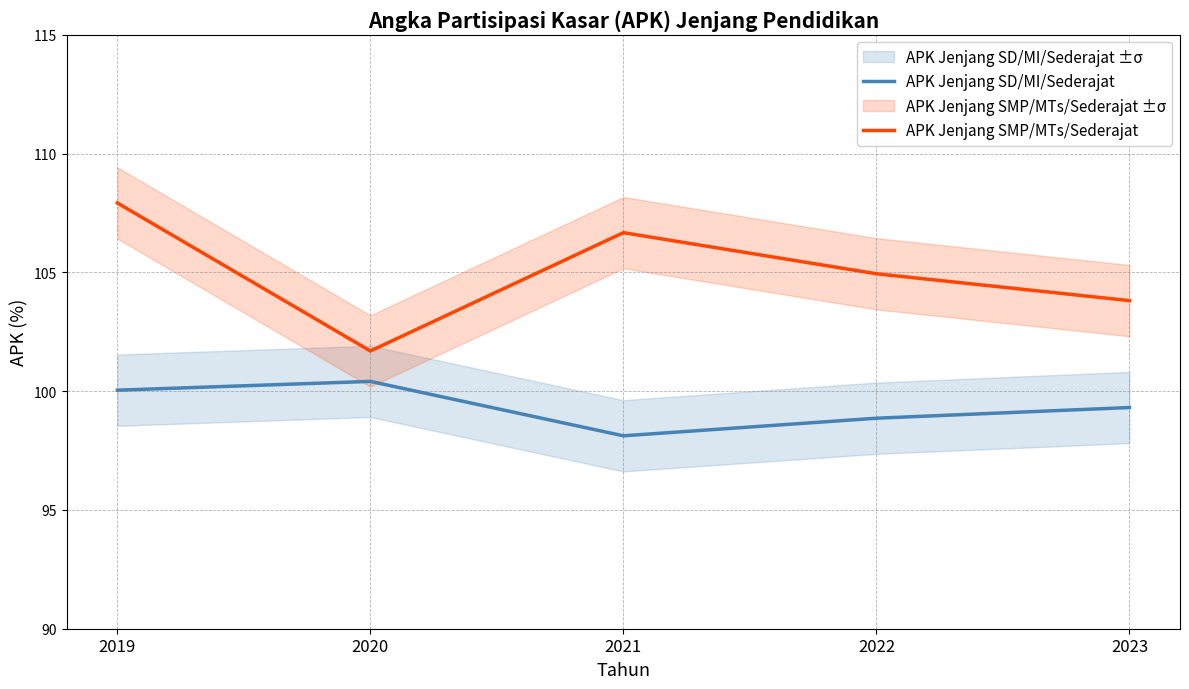

Reading right to left, what are all the values shown in this chart?

APK Jenjang SD/MI/Sederajat: 2023=99.3	2022=98.9	2021=98.1	2020=100.4	2019=100.0
APK Jenjang SMP/MTs/Sederajat: 2023=103.8	2022=104.9	2021=106.7	2020=101.7	2019=107.9